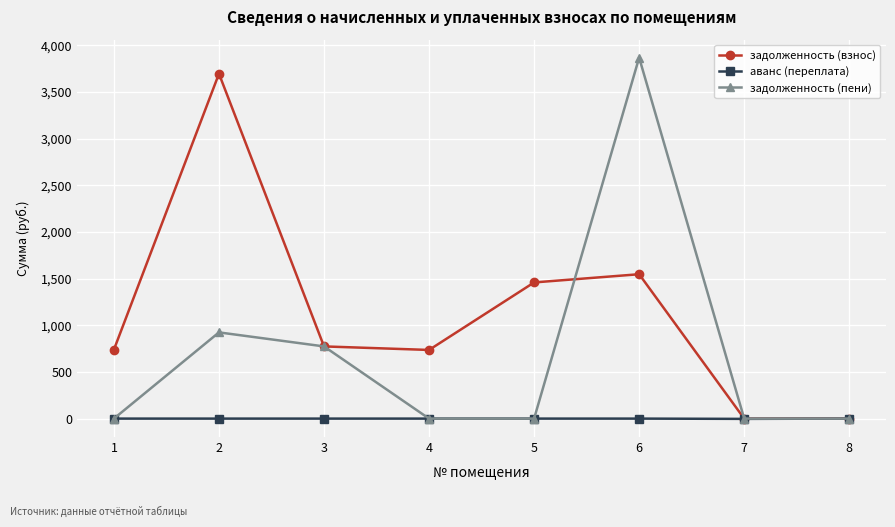

At which category is the sum across all series the highest?

6